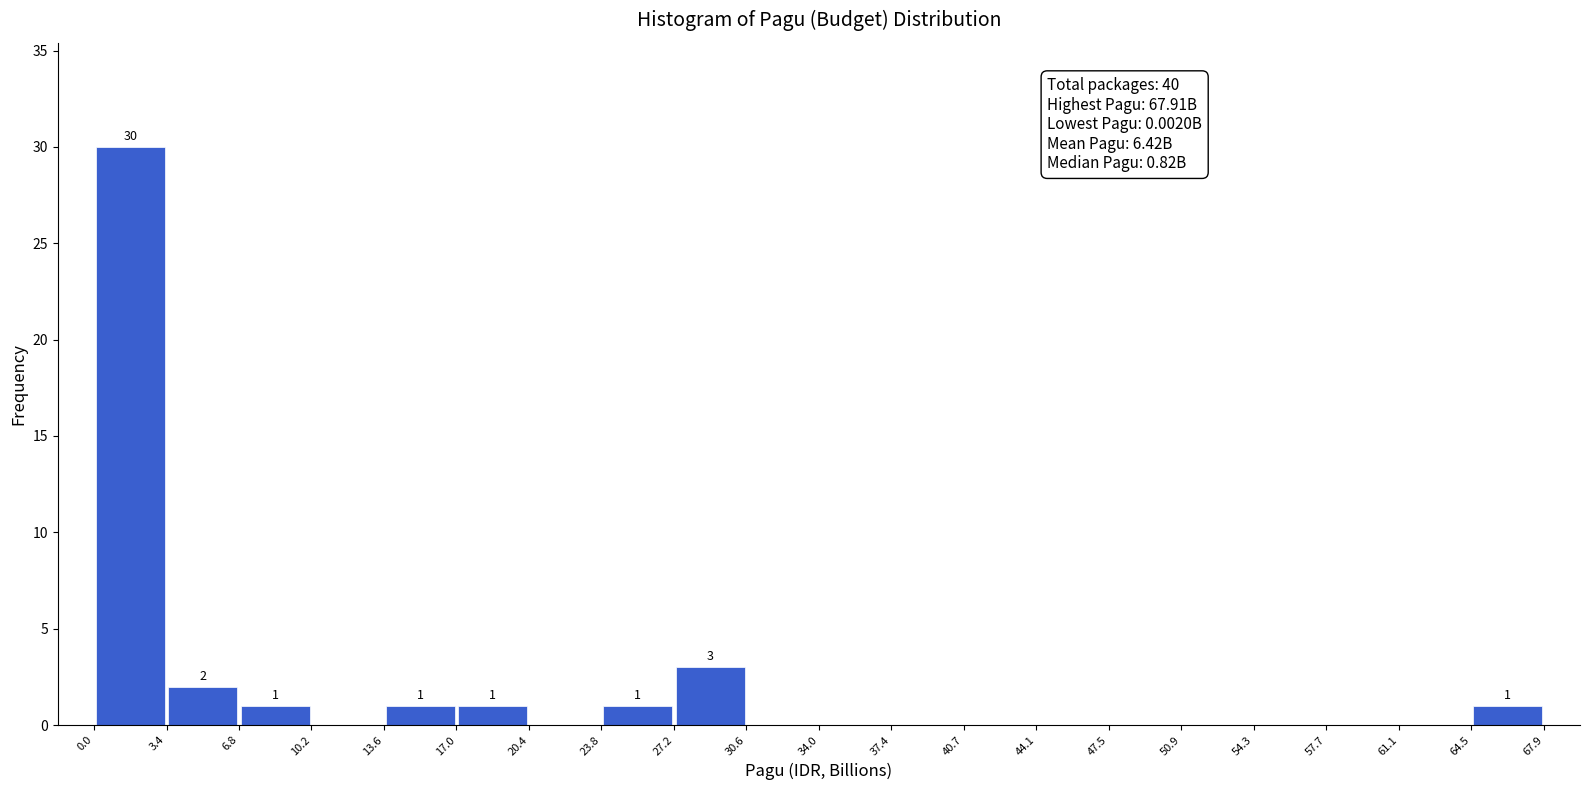

Over which range of the x-axis is the bar tallest?

0.0 to 3.4